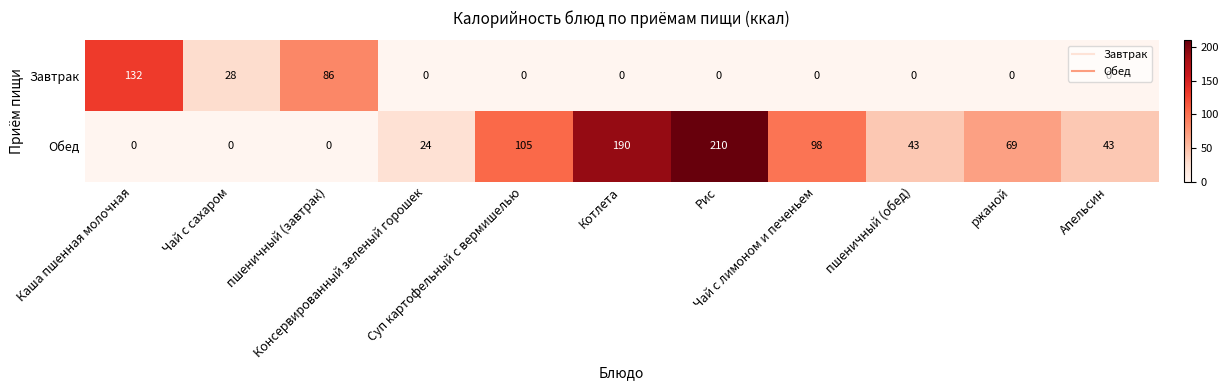

Which series has the largest total across all categories?

Обед